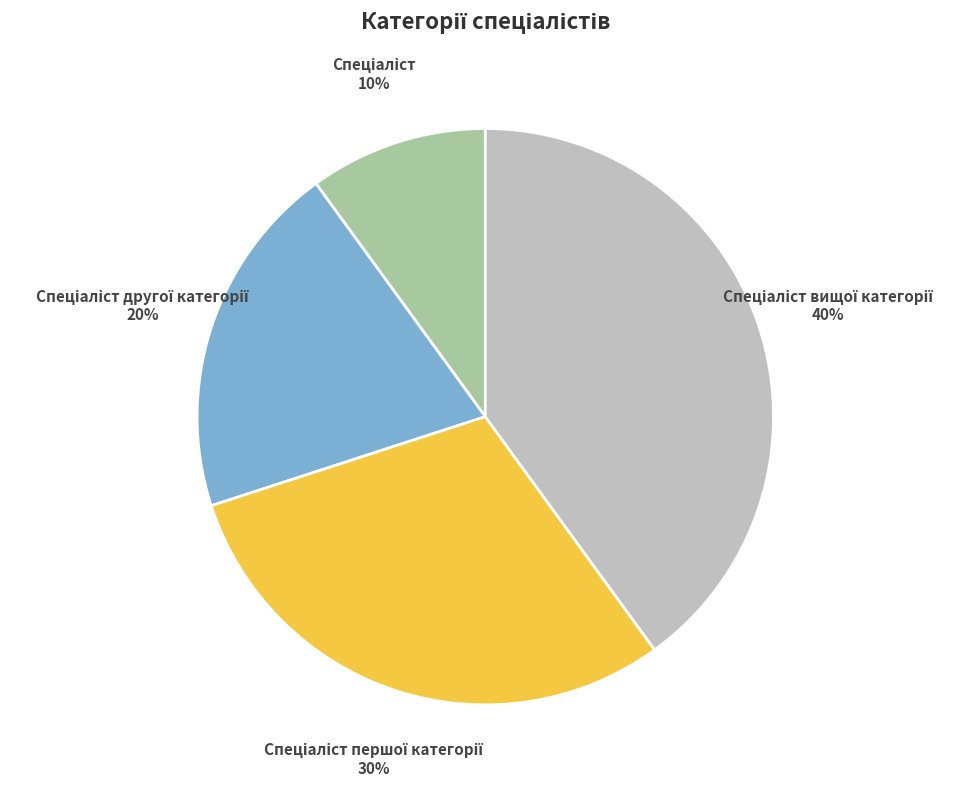

Does any single category account for the majority?

No